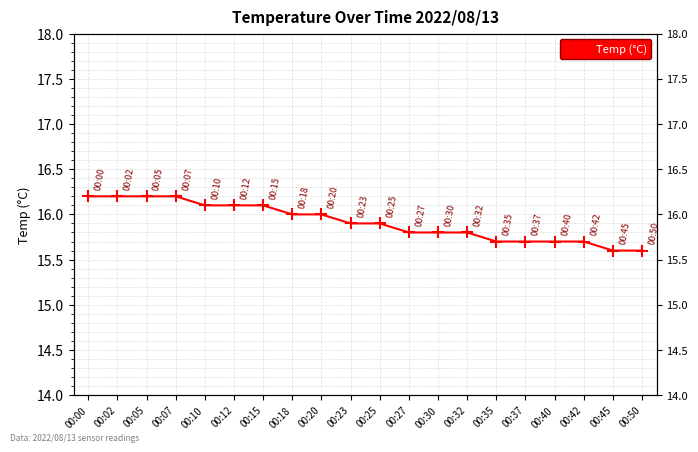

Reading left to right, what are all the values shown in this chart?

16.2	16.2	16.2	16.2	16.1	16.1	16.1	16.0	16.0	15.9	15.9	15.8	15.8	15.8	15.7	15.7	15.7	15.7	15.6	15.6